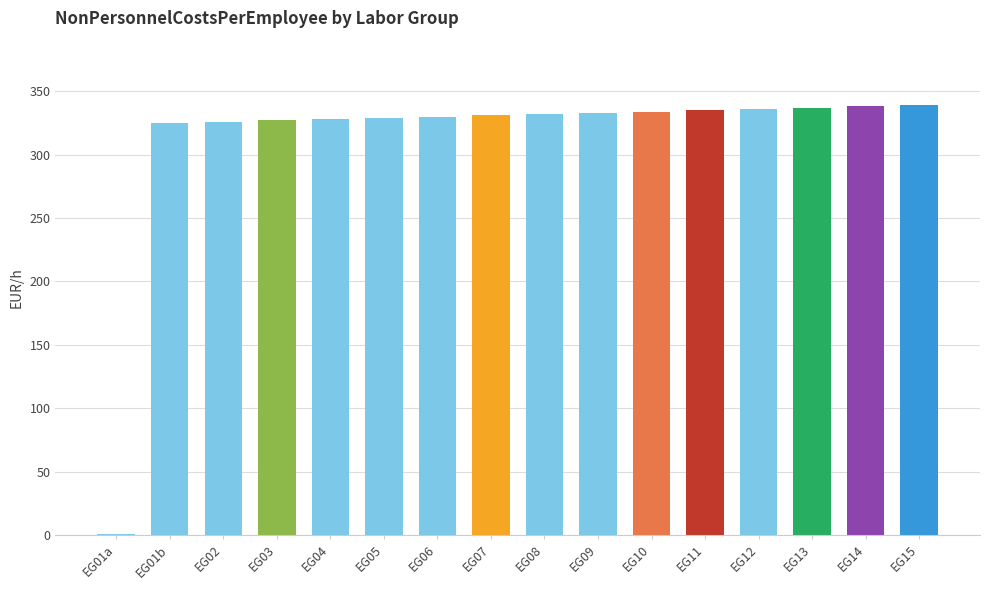

The value at EG01a is 1. True or false?

True